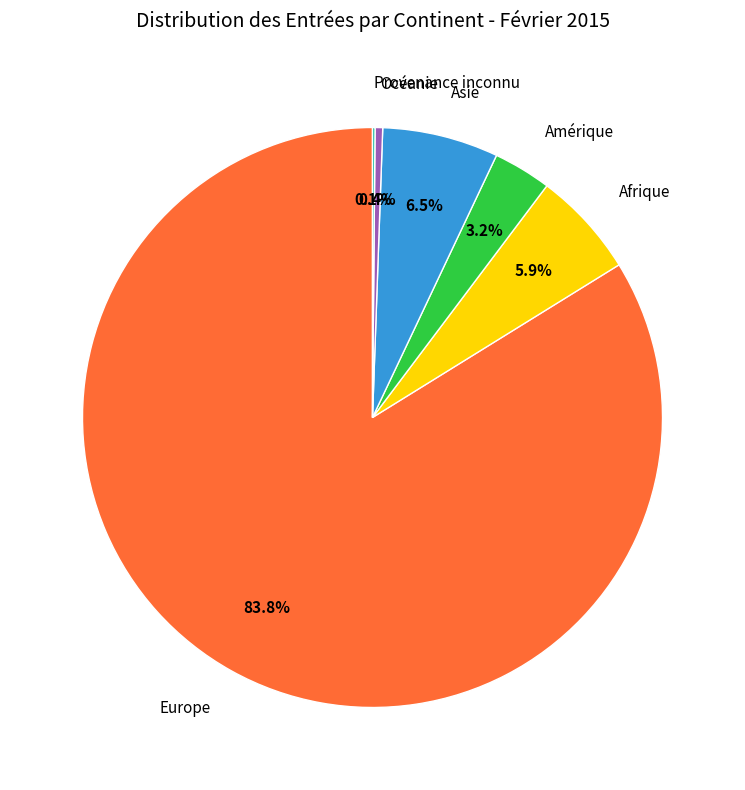

To the nearest percent, what is the combined percentage of Asie and Afrique?

12%